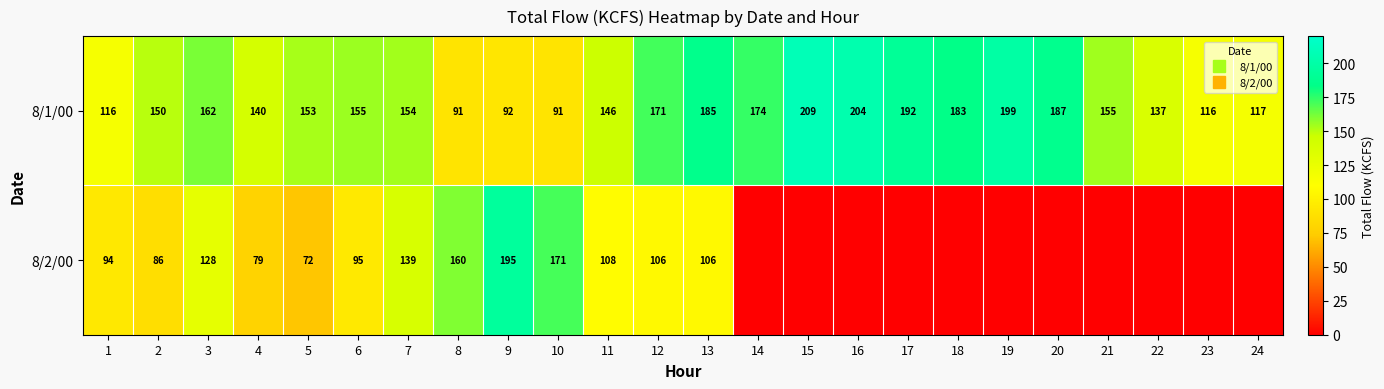

At which label does 8/1/00 reach its minimum?

8